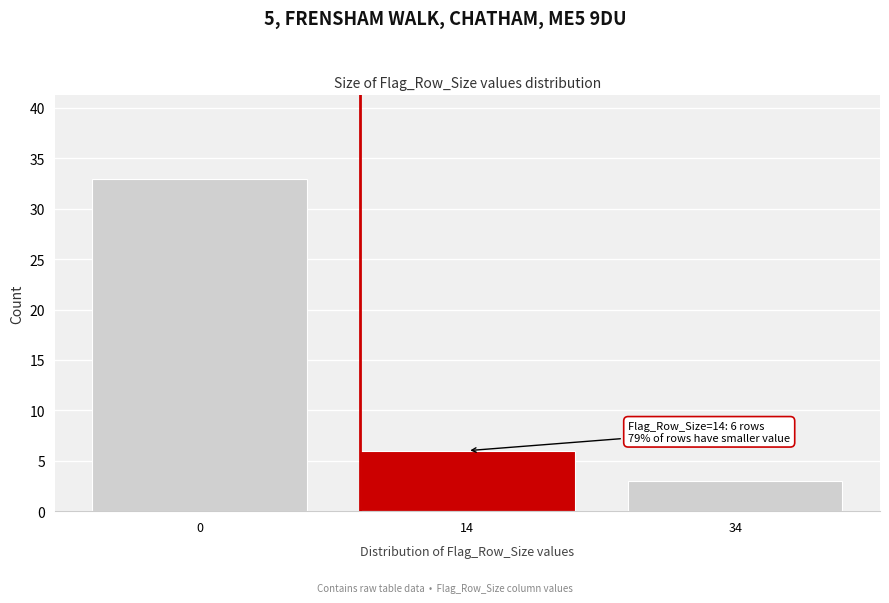

Reading right to left, list all the values displayed in this chart.

3	6	33